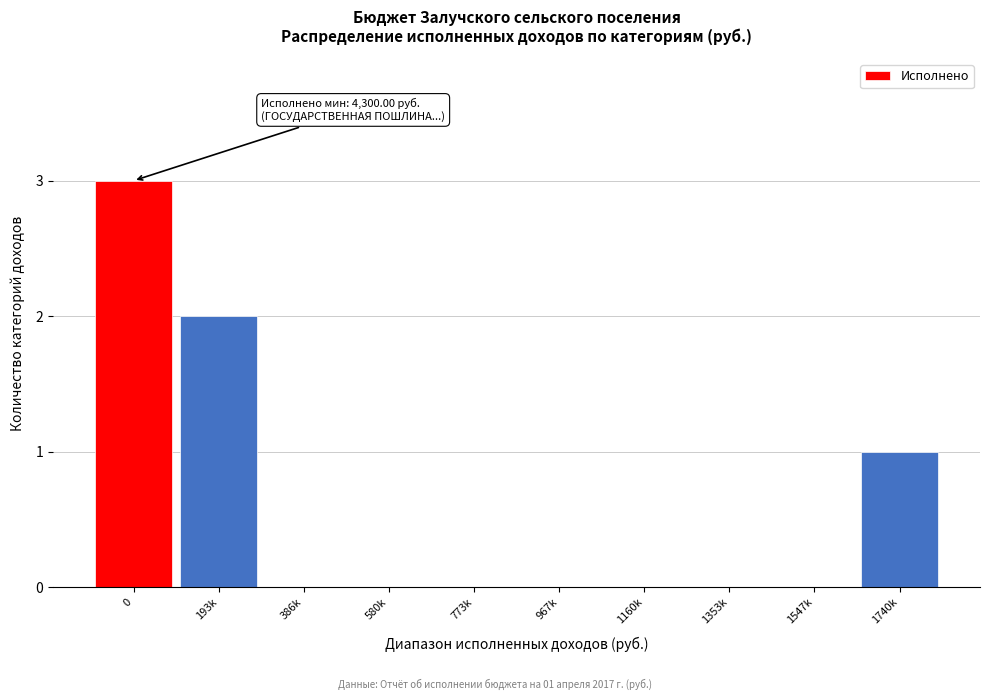

Reading left to right, extract all data points from this chart.

0=3	193k=2	386k=0	580k=0	773k=0	967k=0	1160k=0	1353k=0	1547k=0	1740k=1